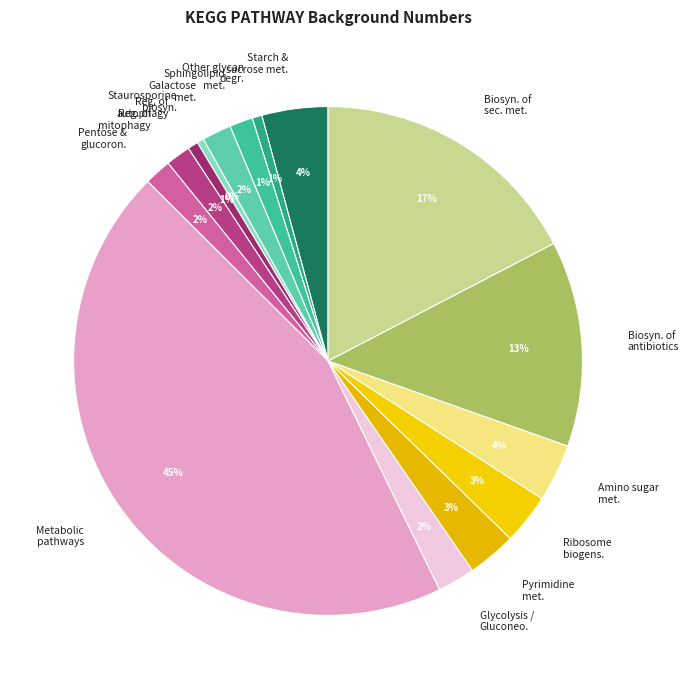

To the nearest percent, what is the average slice percentage?

7%